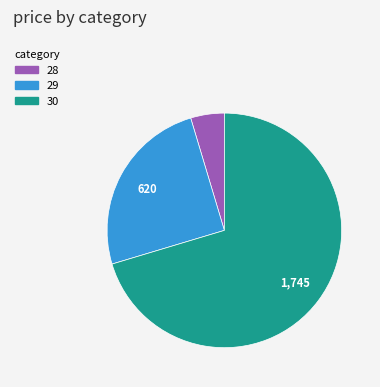

How many slices are in this pie chart?

3